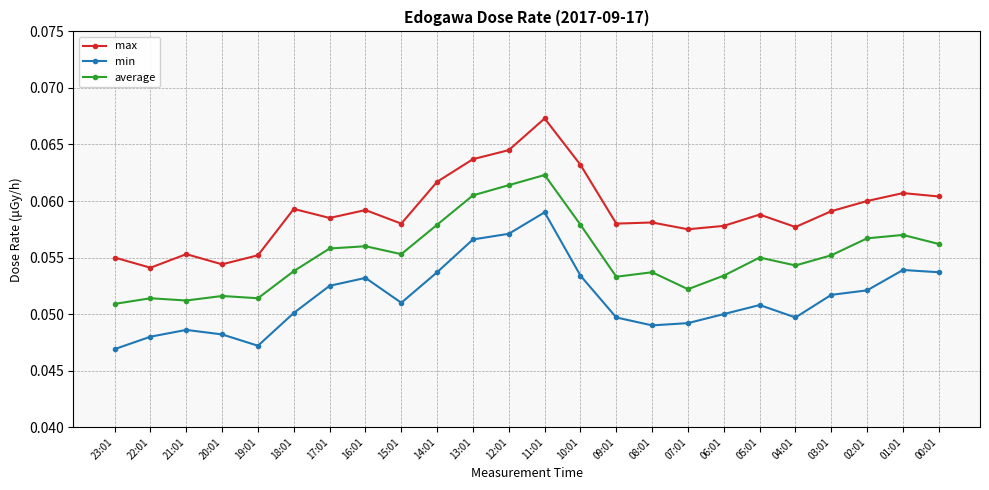

In average, how many points are lower than both neighbors (excluding endpoints)?

6